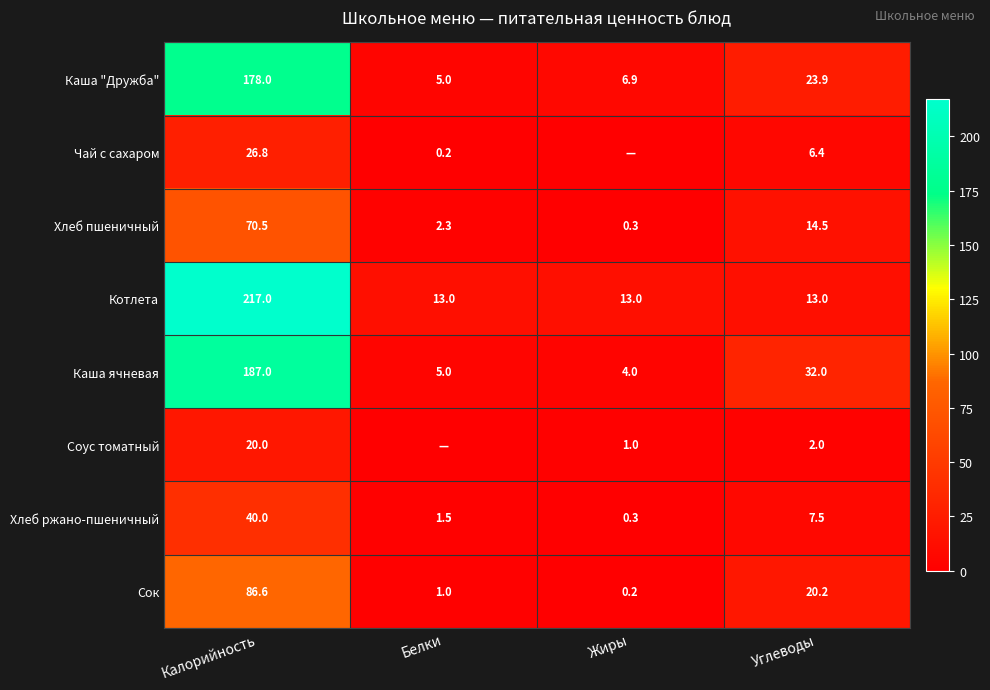

At which category is the sum across all series the highest?

Калорийность